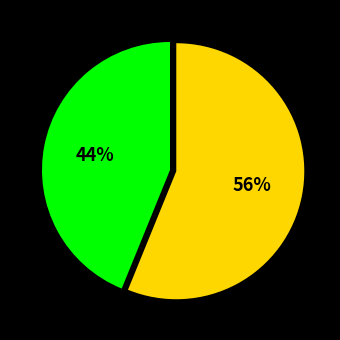

Does any single category account for the majority?

Yes